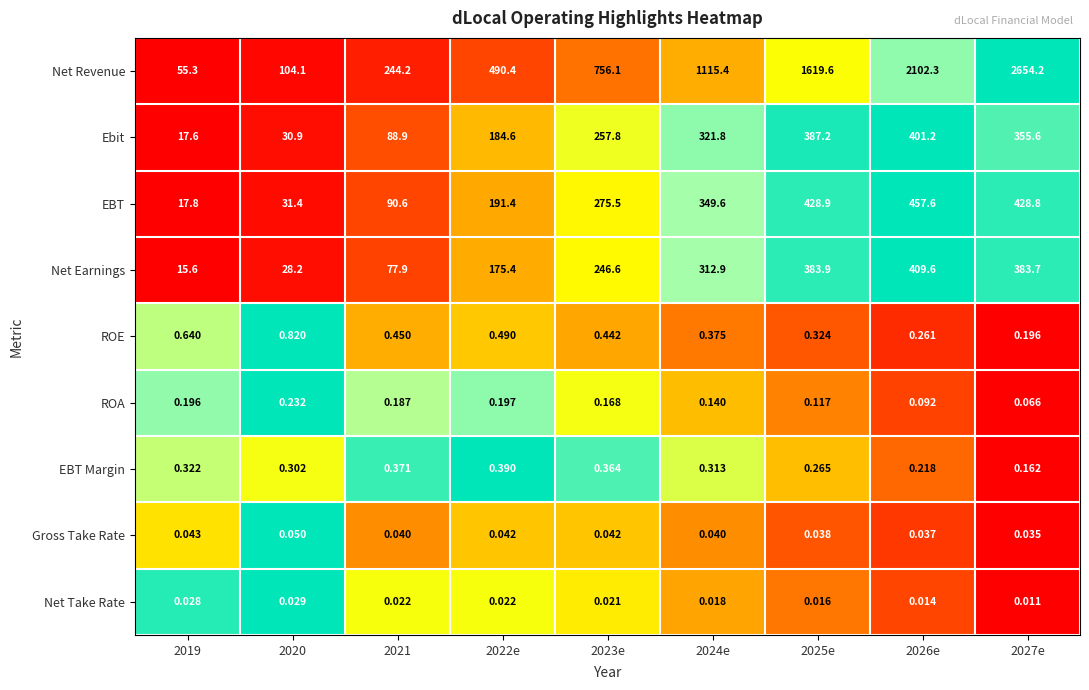

What is the total value across all series at 2019?

107.5